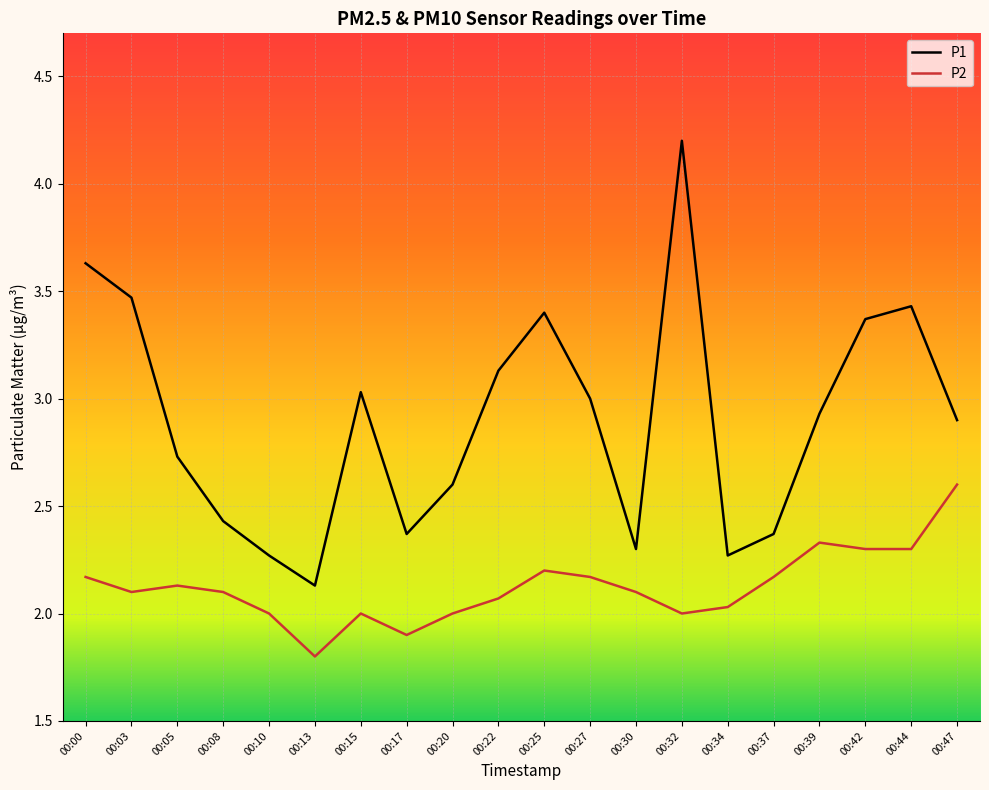

How many lines are shown in the chart?

2